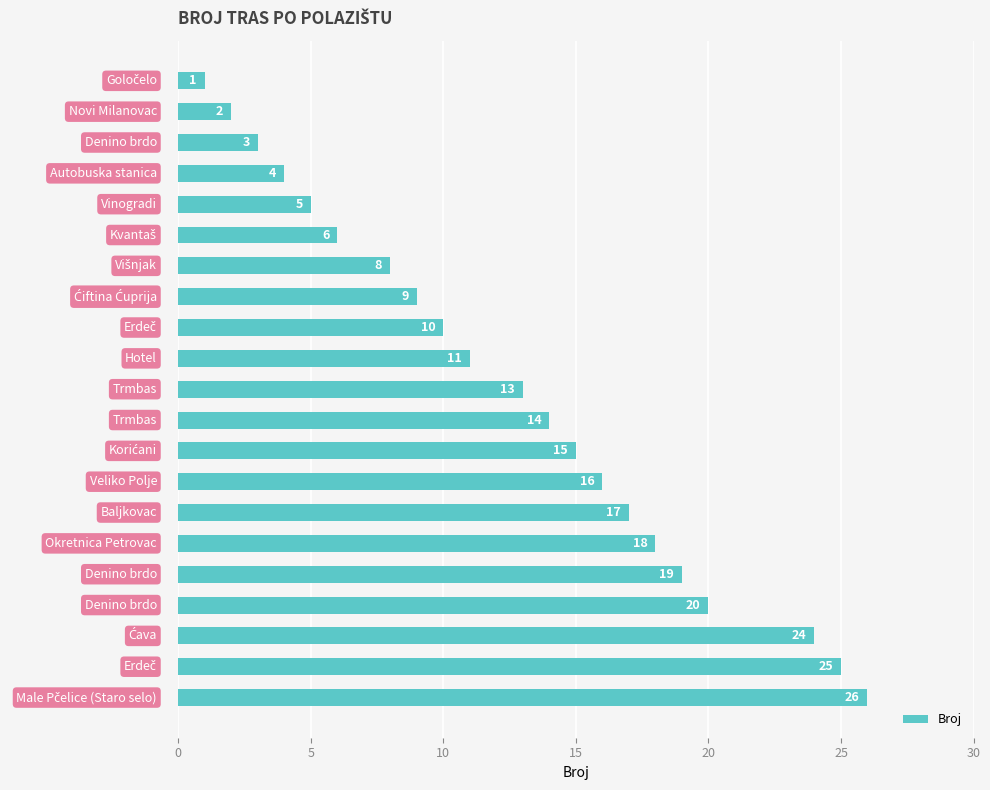

What is the value of the 21st bar from the top?

26